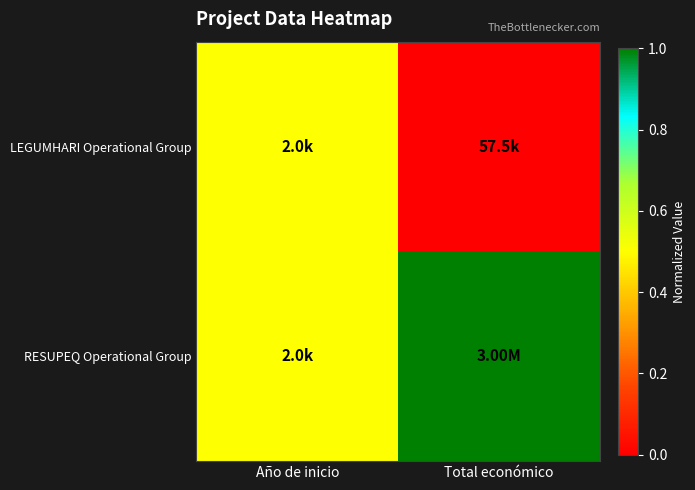

Rank the series by their average value, from lowest to highest.

LEGUMHARI Operational Group, RESUPEQ Operational Group